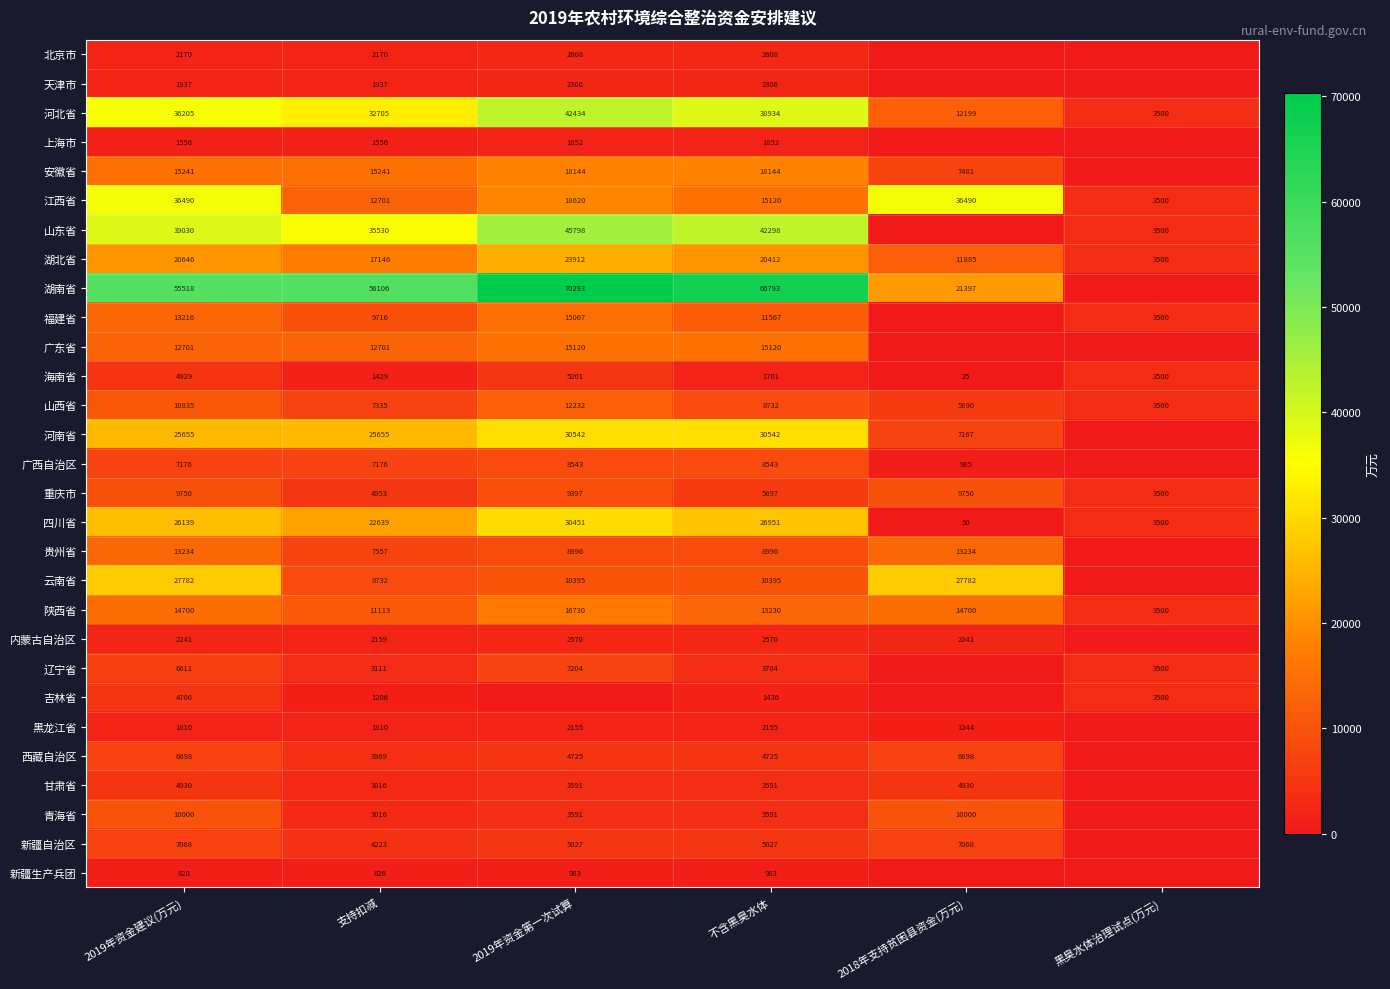

What is the sum of the 安徽省 values at 2019年资金建议(万元) and 不含黑臭水体?

33385